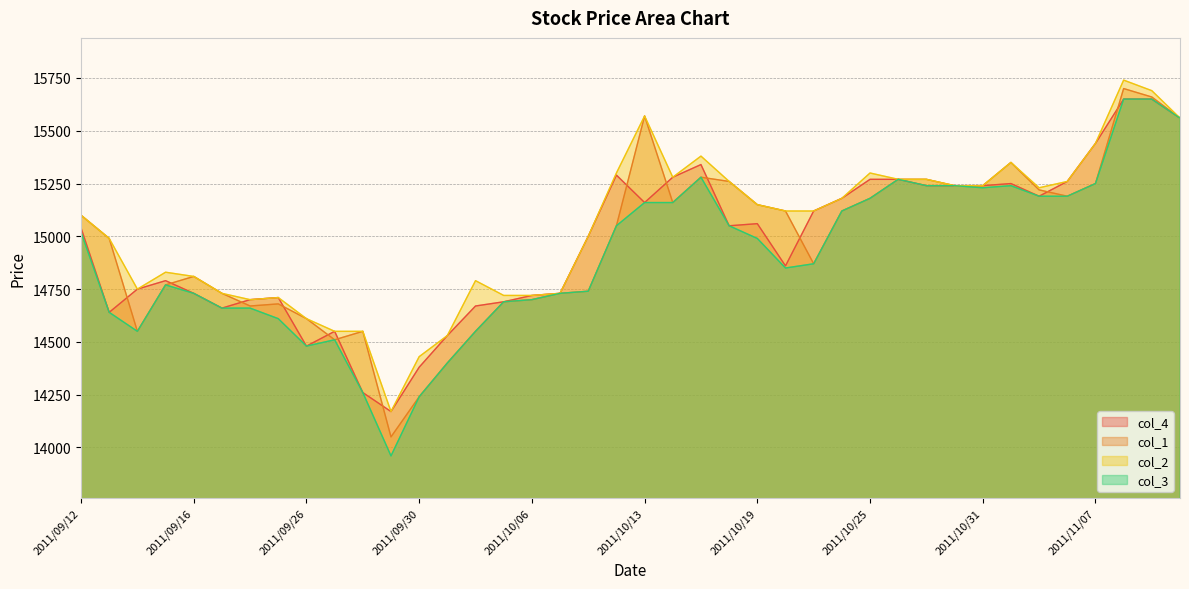

How many data points in col_2 are less than 15120?

19